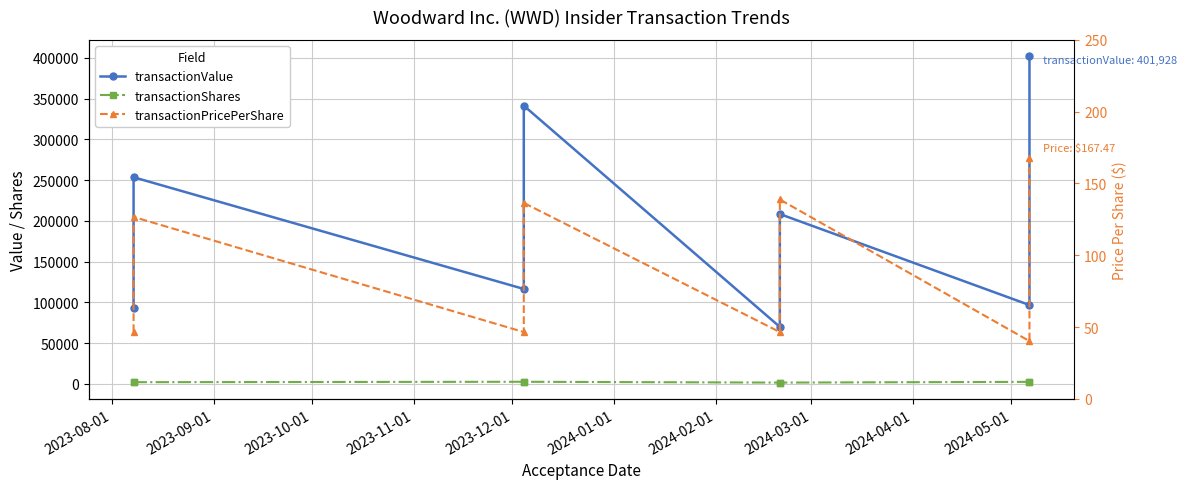

Which series has the largest total across all categories?

transactionValue